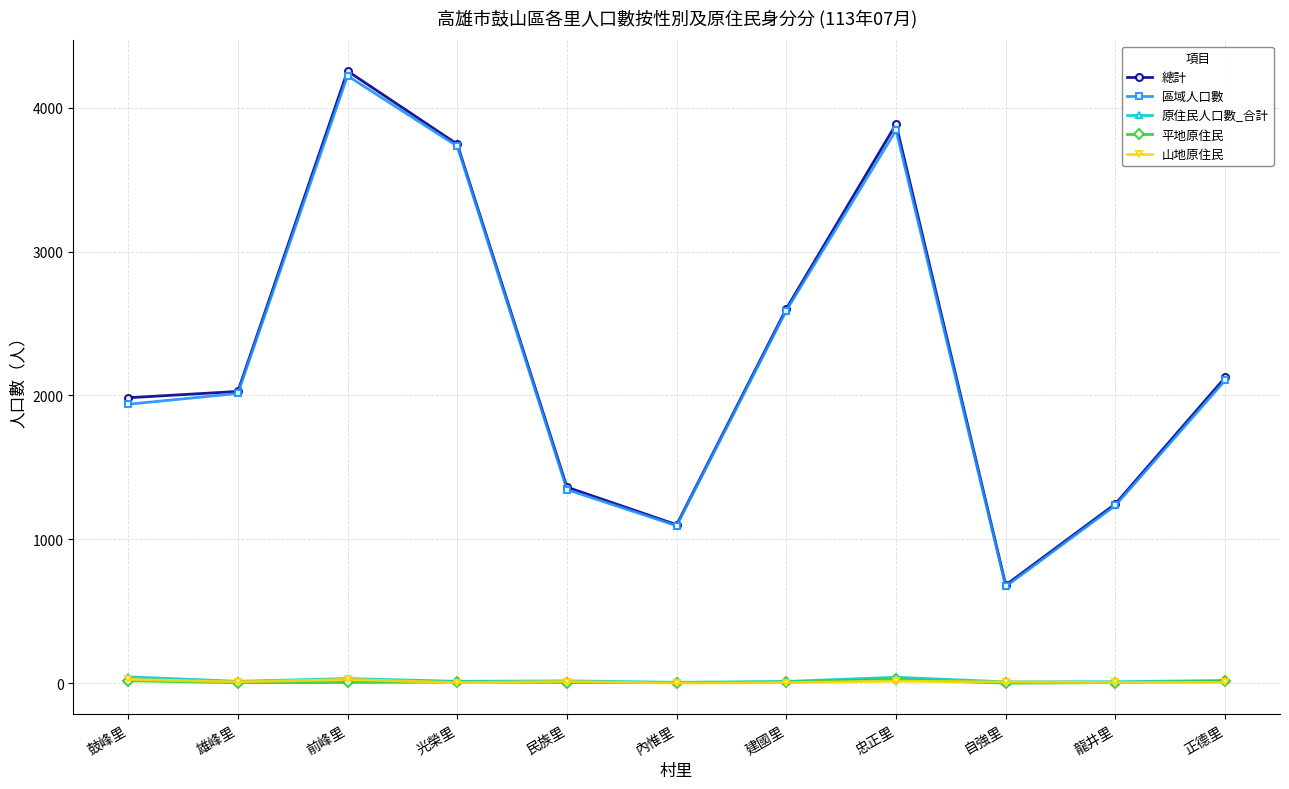

What is the sum of all 山地原住民 values?

124